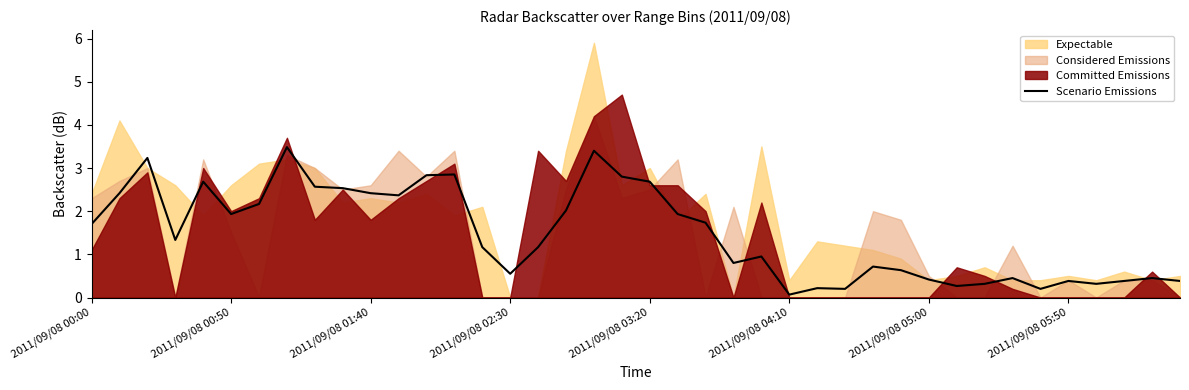

Is it true that Scenario Emissions equals 0.4 at 2011/09/08 05:50?

True